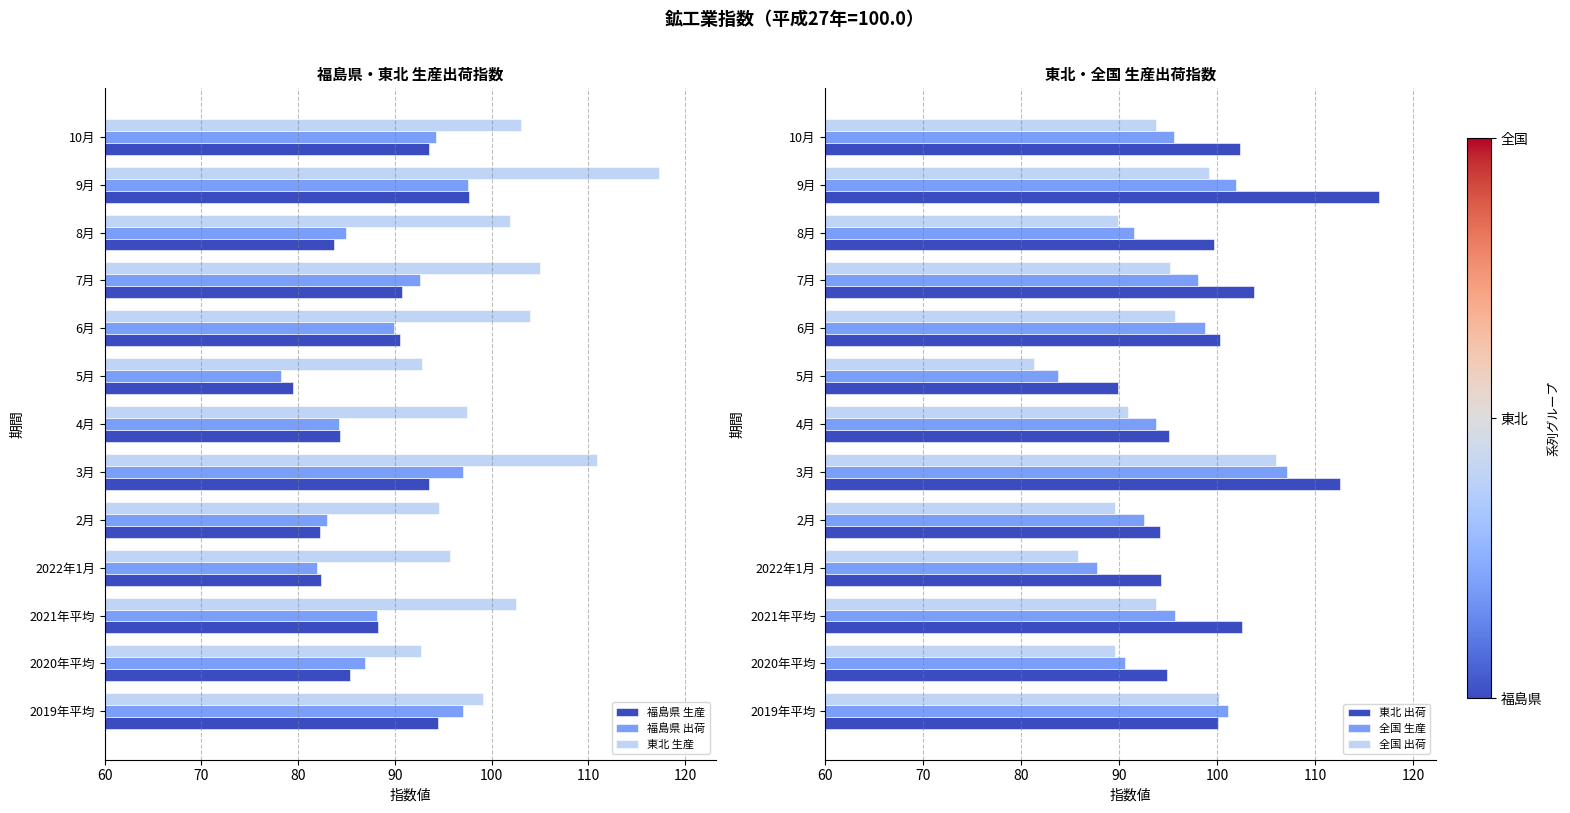

Is the value of 福島県 出荷 at 4月 greater than the value of 東北 生産 at 2019年平均?

No